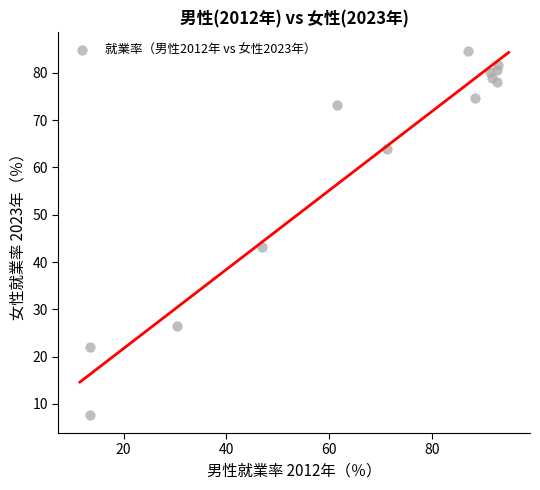

What Y value in the scatter plot is closest to 46?

43.1